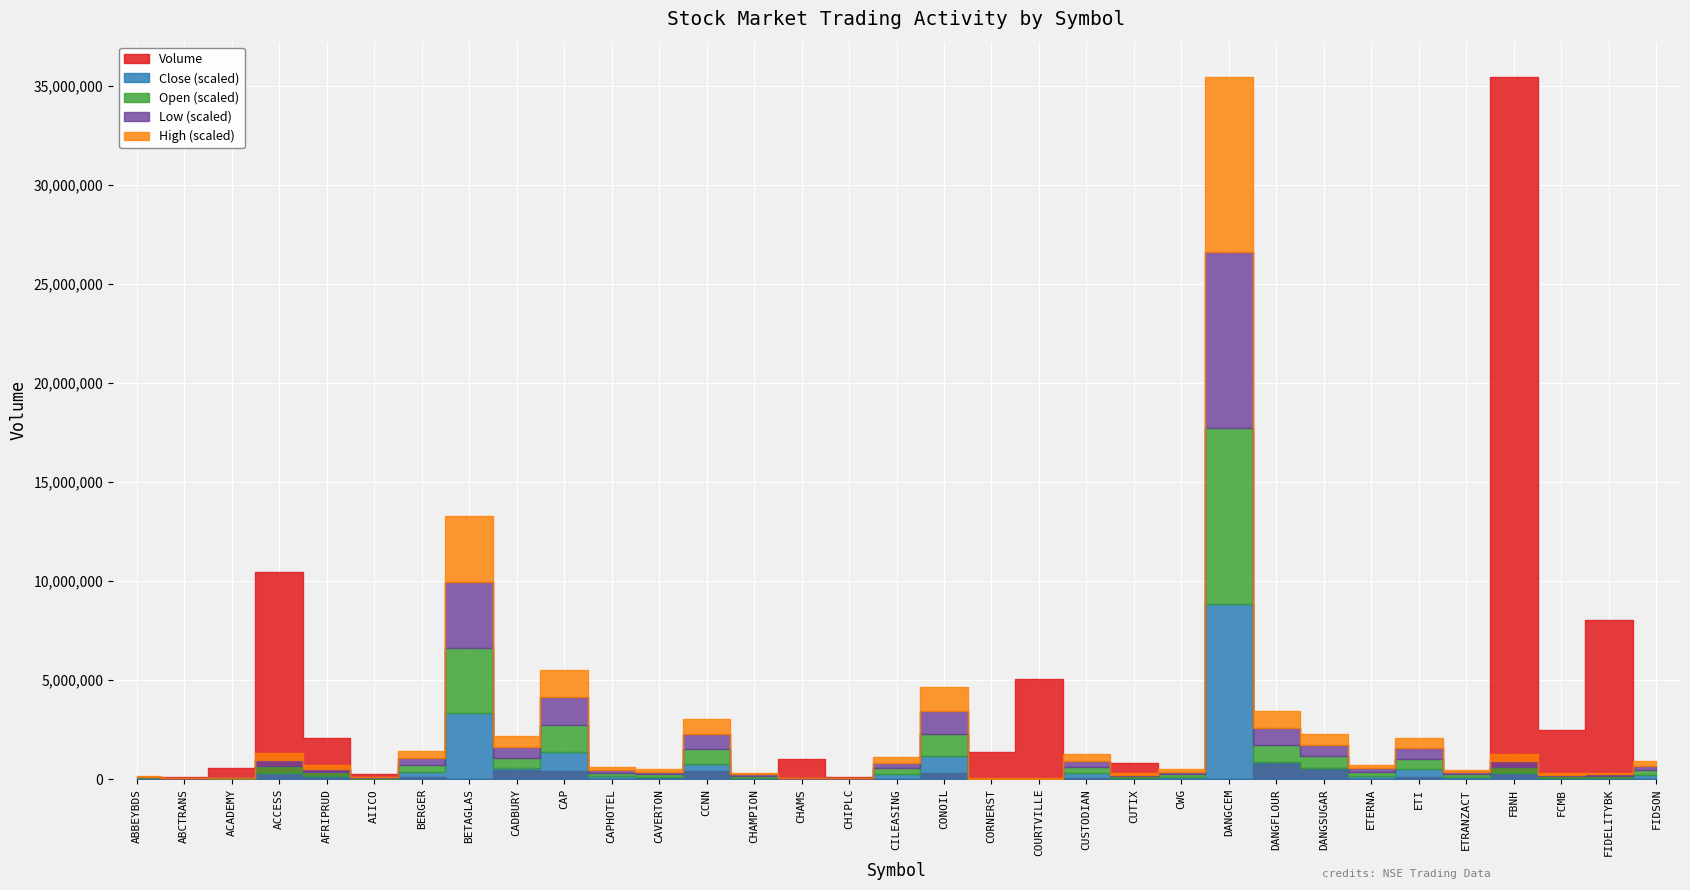

Which label corresponds to the smallest value in the chart?

CORNERST